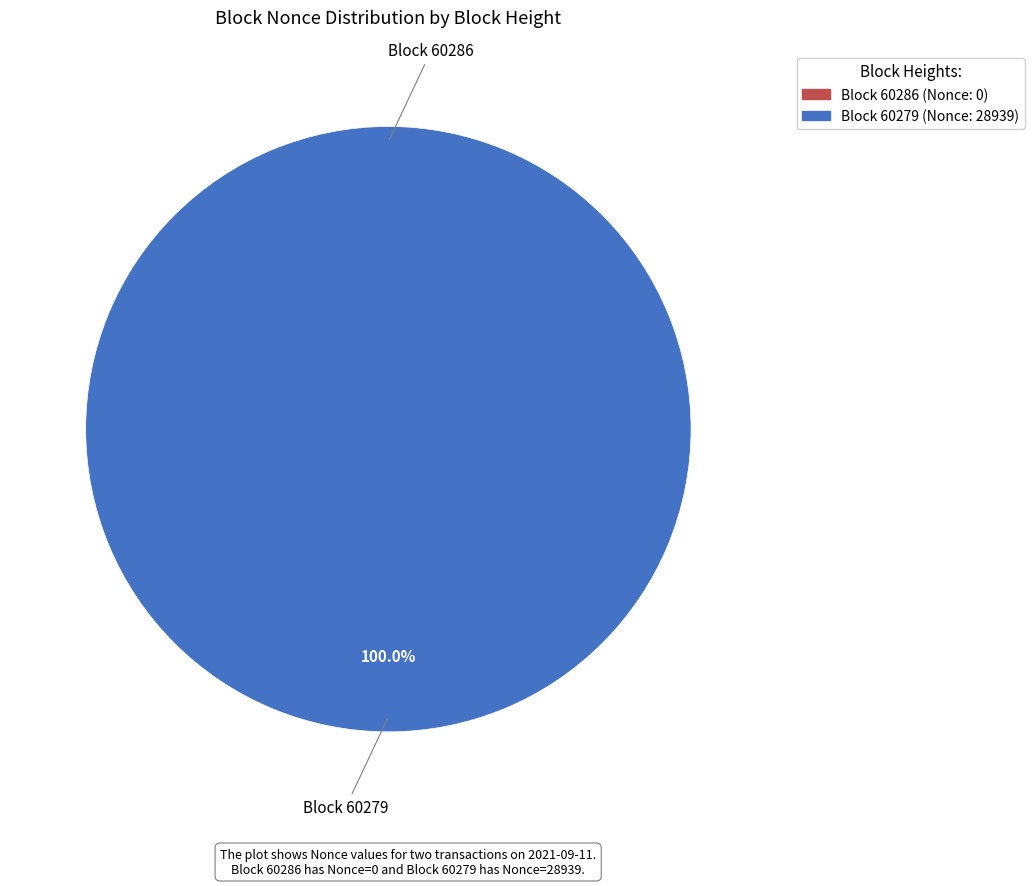

How many segments does this pie chart have?

2